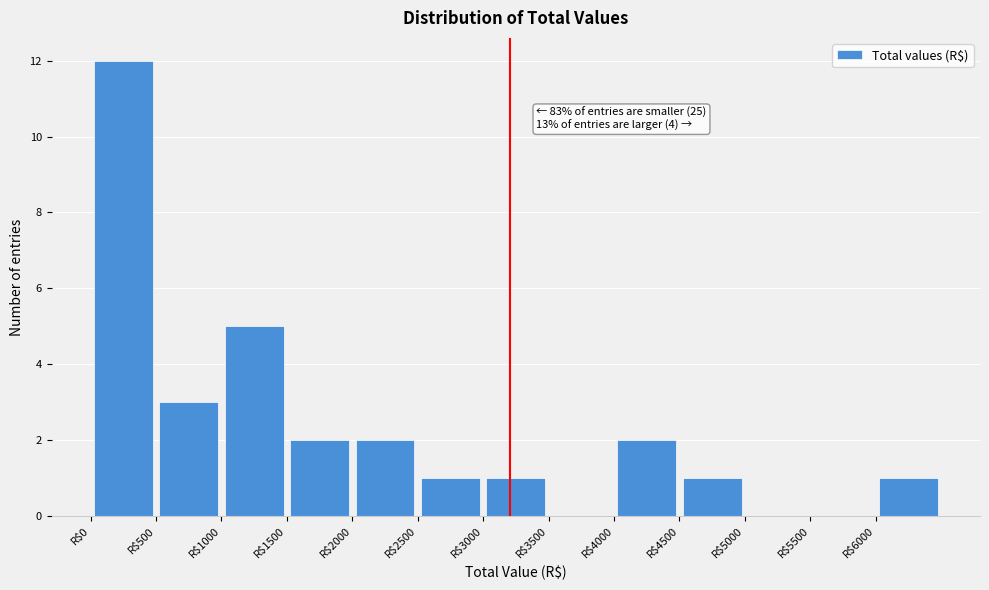

Over which range of the x-axis is the bar tallest?

0 to 500